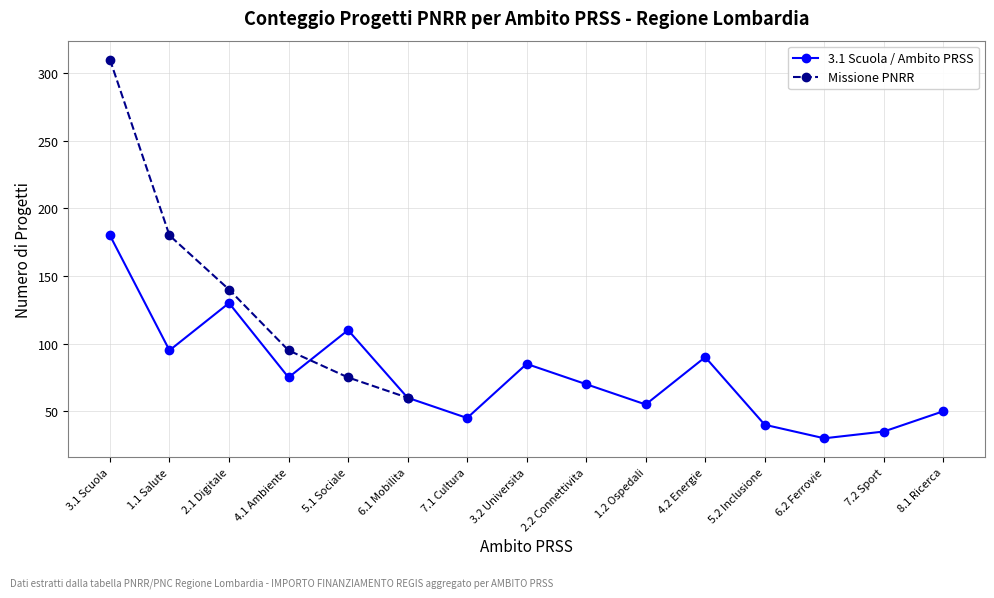

In 3.1 Scuola / Ambito PRSS, how many points are higher than both neighbors (excluding endpoints)?

4